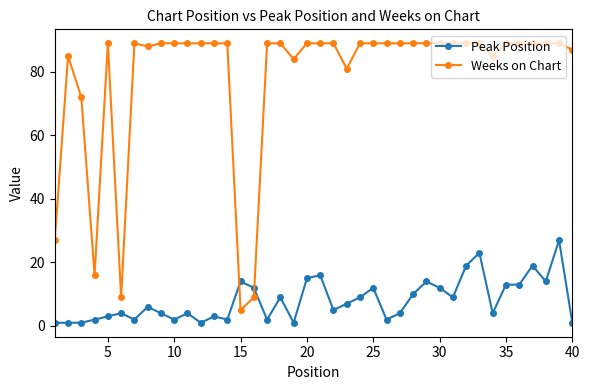

Rank the series by their maximum value, from lowest to highest.

Peak Position, Weeks on Chart